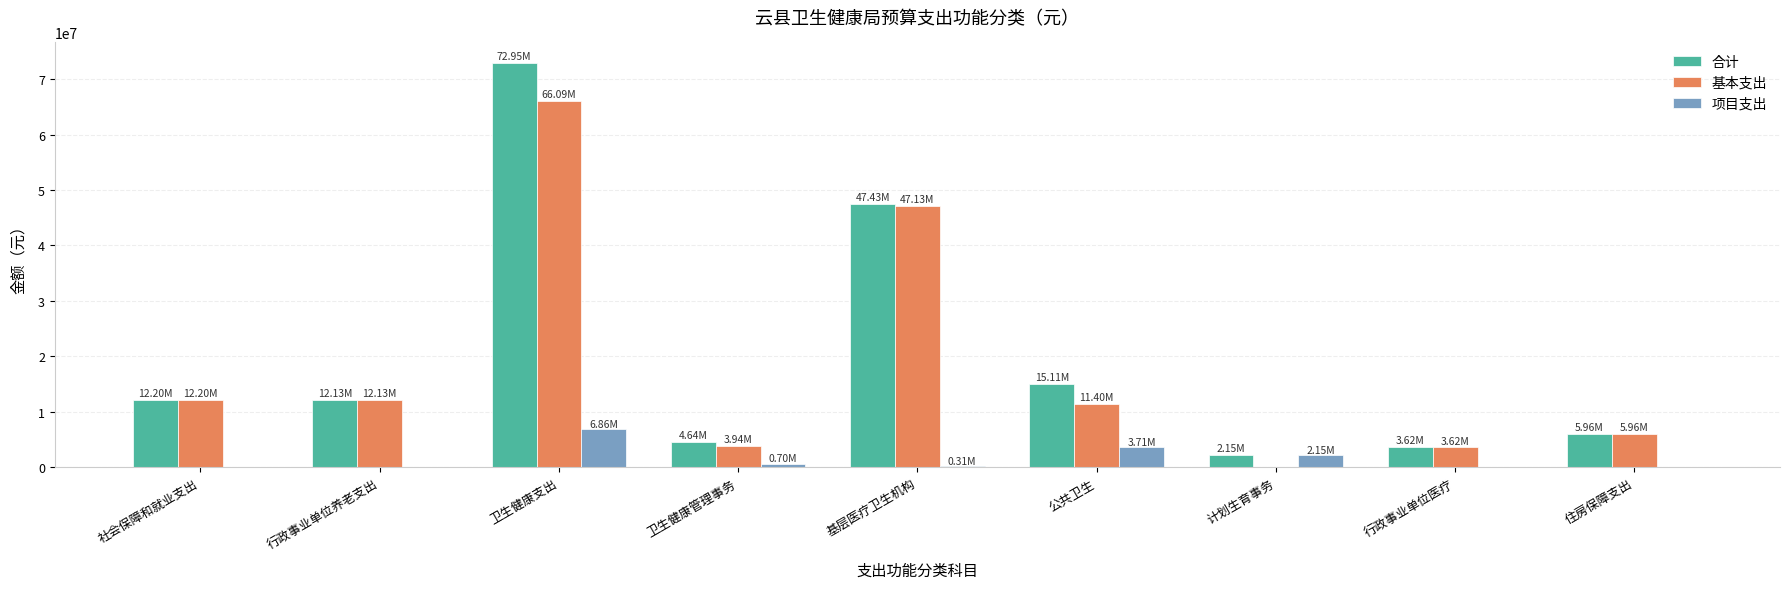

Where does the 项目支出 series first go above 305300?

卫生健康支出